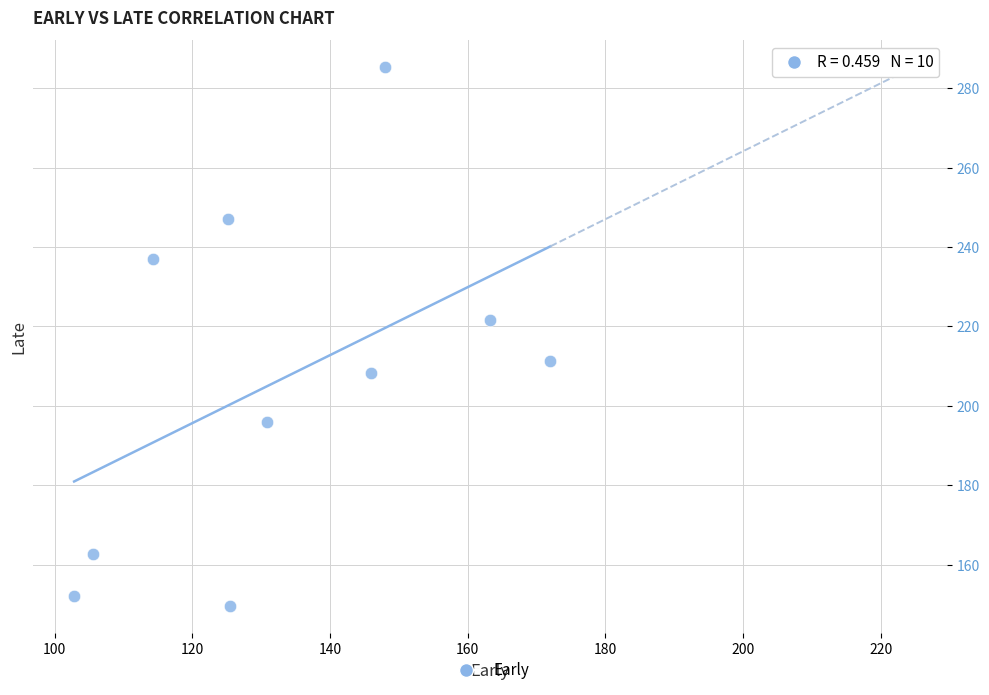

What is the average Y value?

207.1